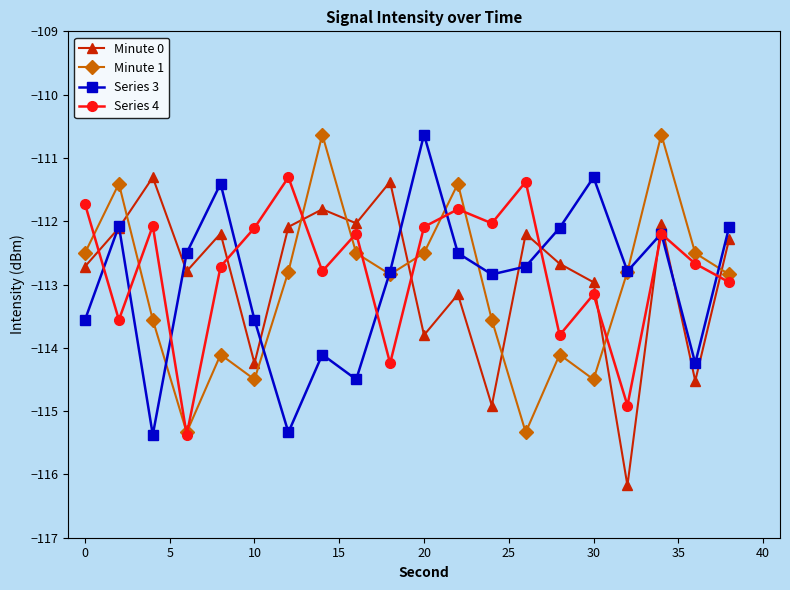

What is the greatest value displayed?

-110.6